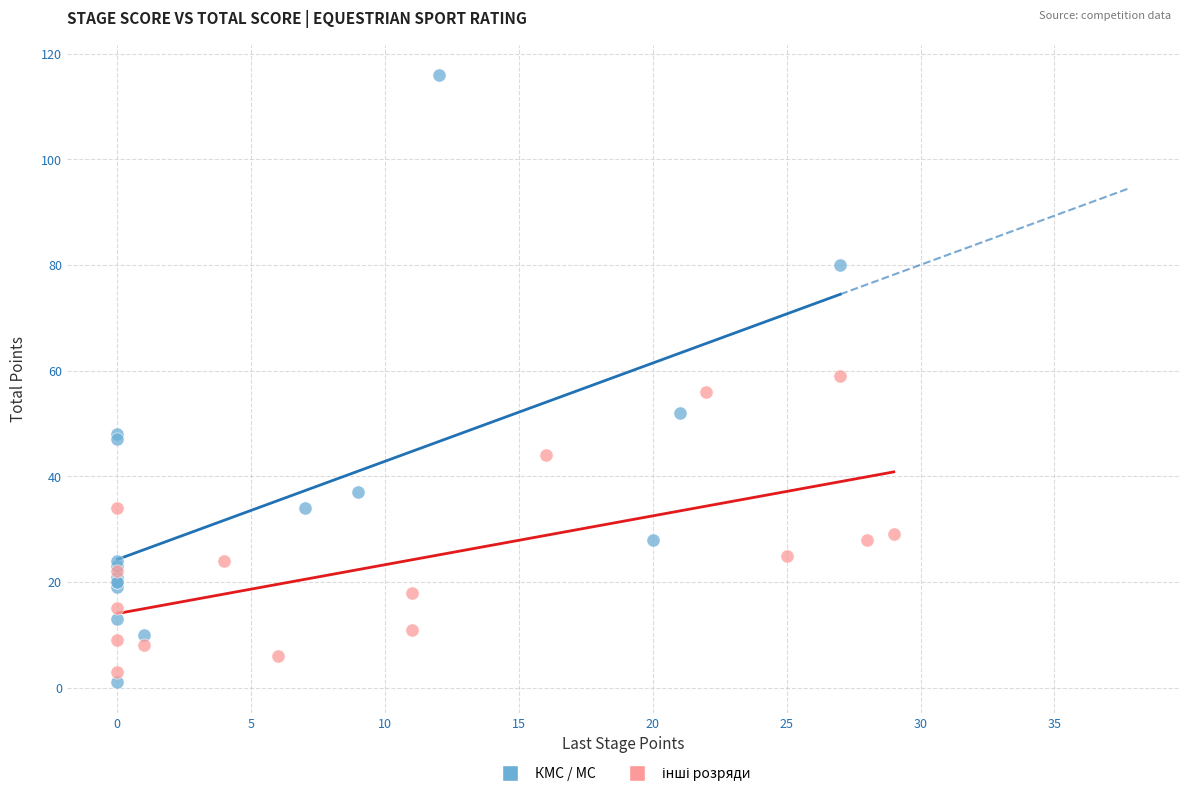

Which series has the widest spread of Y values?

КМС / МС